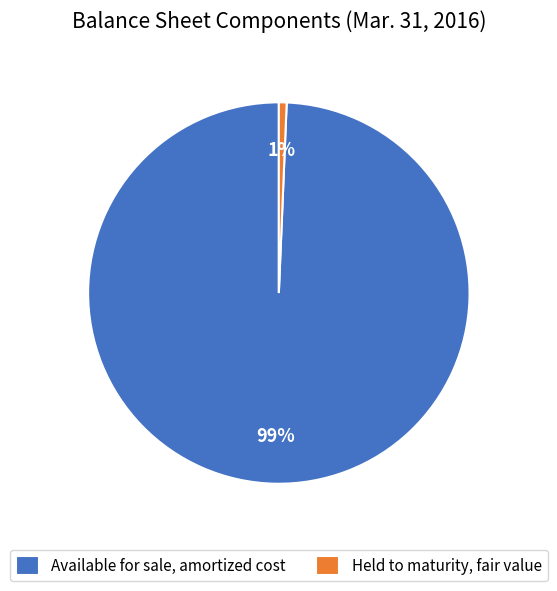

To the nearest percent, what percentage of the pie is Available for sale, amortized cost?

99%